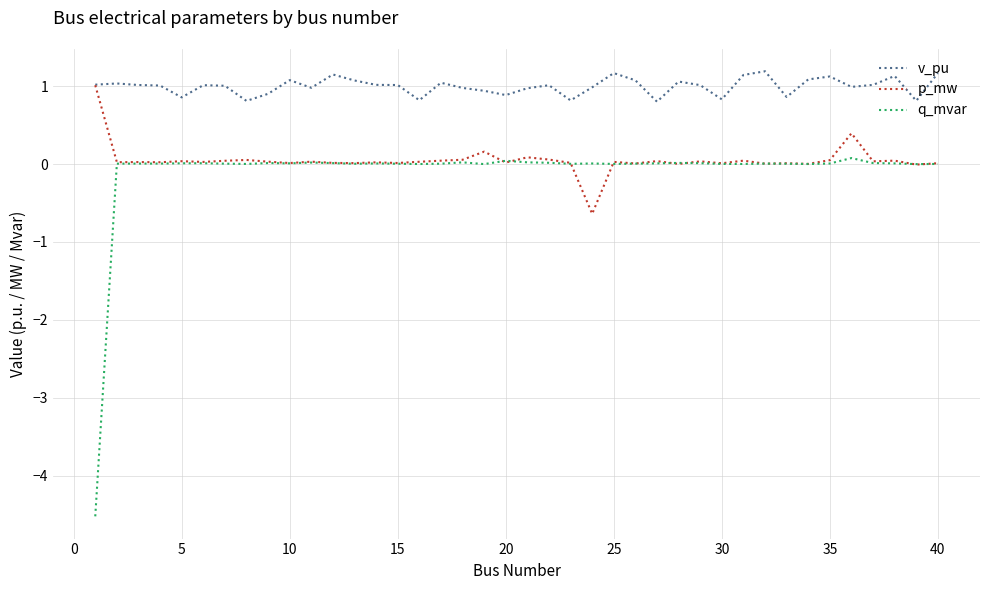

Which series has the largest total across all categories?

v_pu